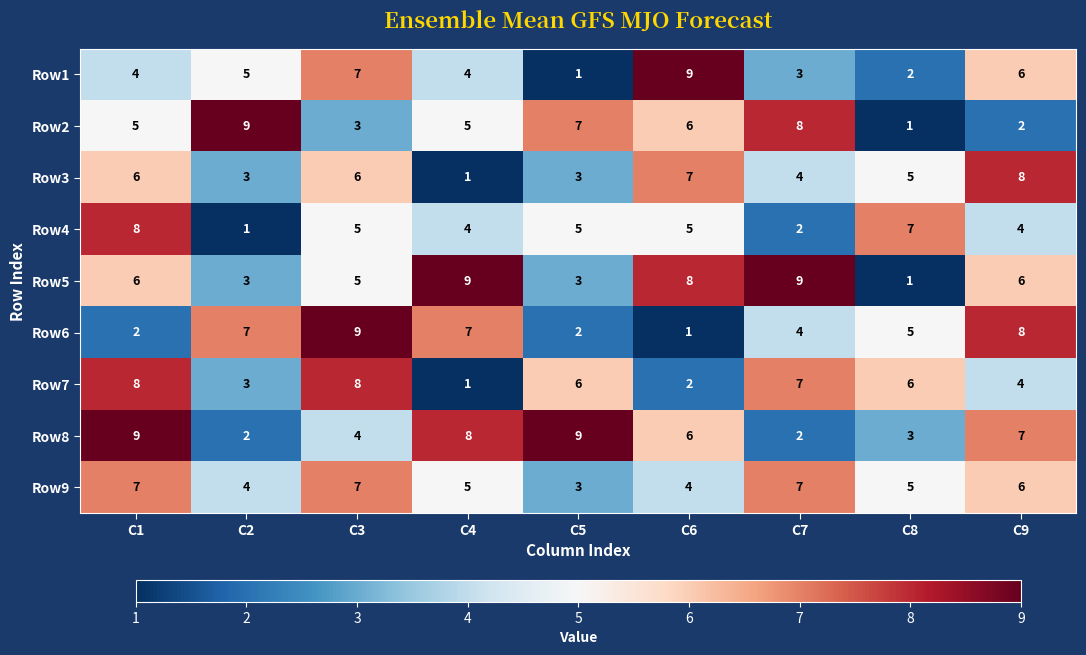

What is the spread (max minus min) of values at C4?

8